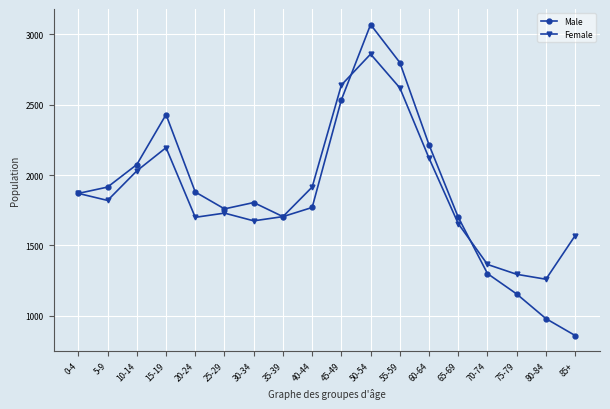

Which series has the widest spread of values?

Male